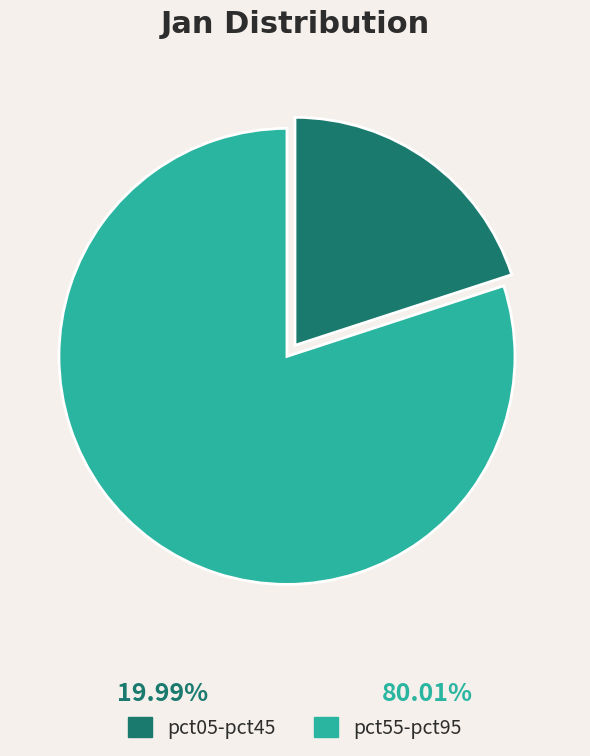

Which category has the smallest portion of the pie?

pct05-pct45